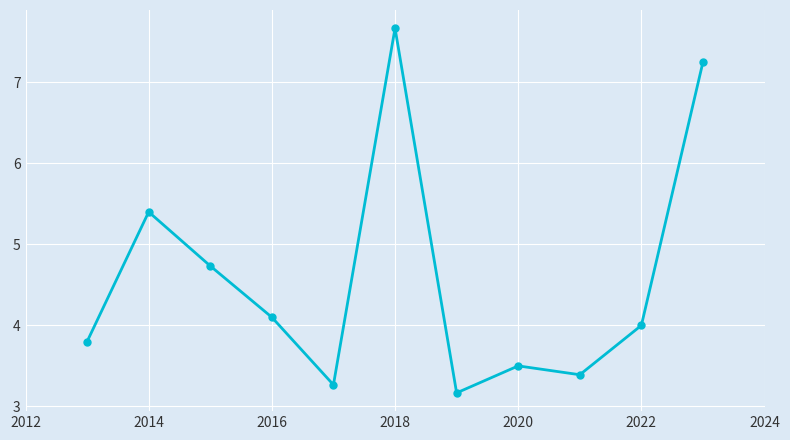

What is the minimum value shown in the chart?

3.2